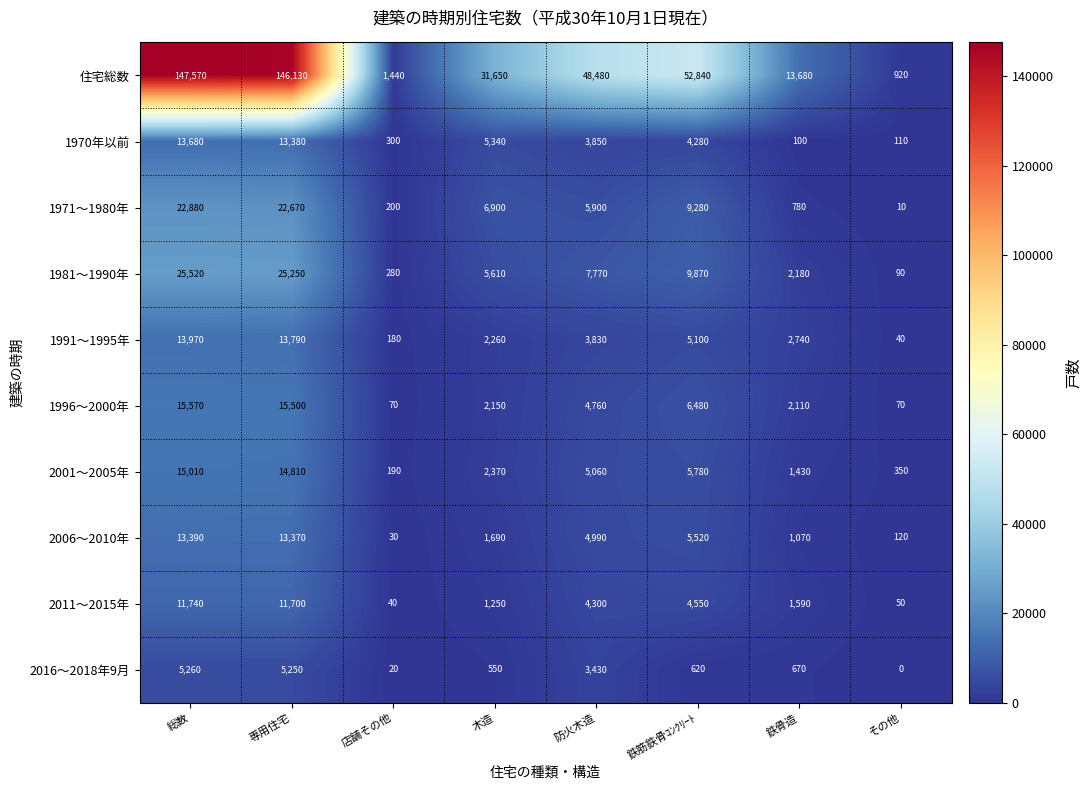

At which label is 住宅総数 closest to 74245?

鉄筋鉄骨ｺﾝｸﾘｰﾄ